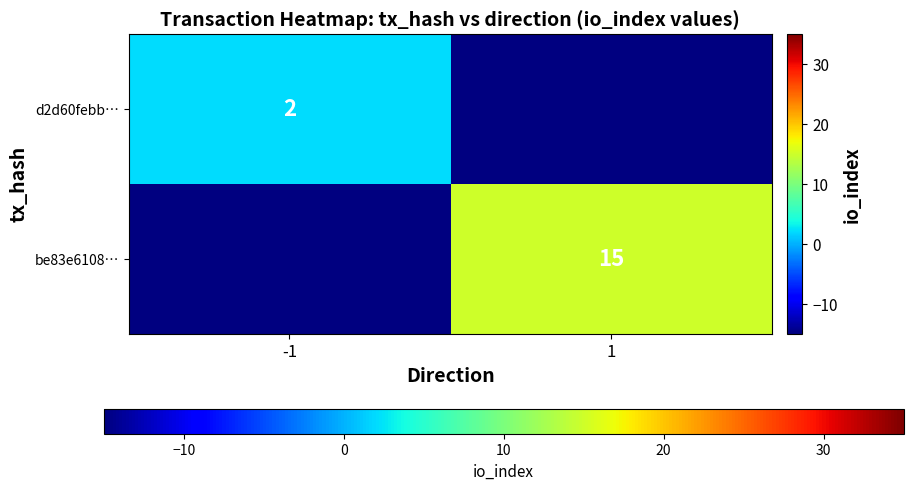

The value of be83e6108… at 1 is 23. True or false?

False